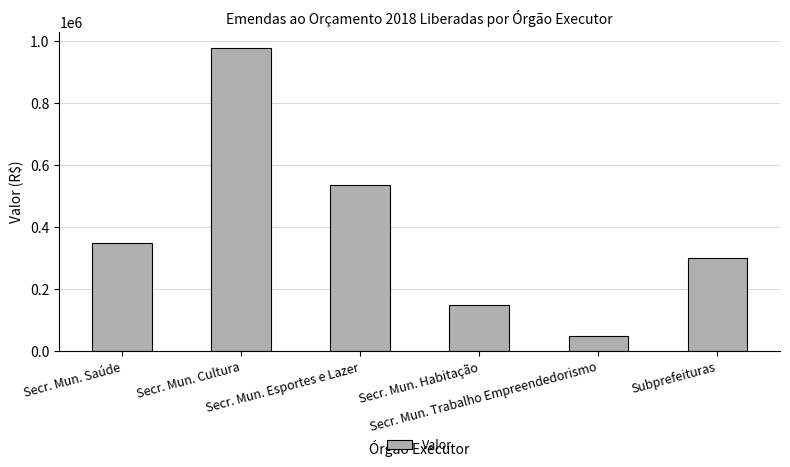

Rank the categories by value from lowest to highest.

Secr. Mun. Trabalho Empreendedorismo, Secr. Mun. Habitação, Subprefeituras, Secr. Mun. Saúde, Secr. Mun. Esportes e Lazer, Secr. Mun. Cultura